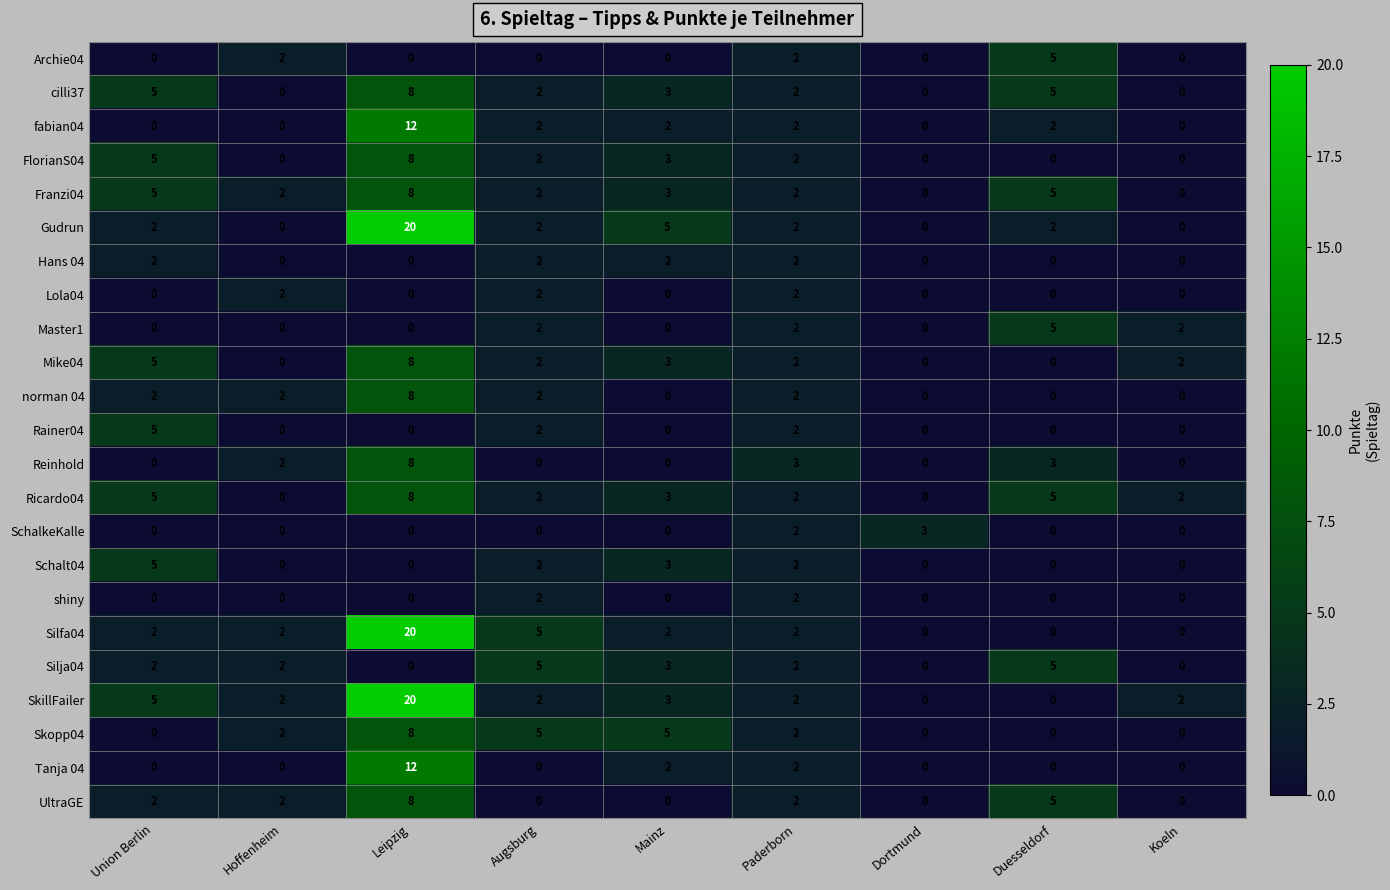

At which category does the chart reach its peak across all series?

Leipzig